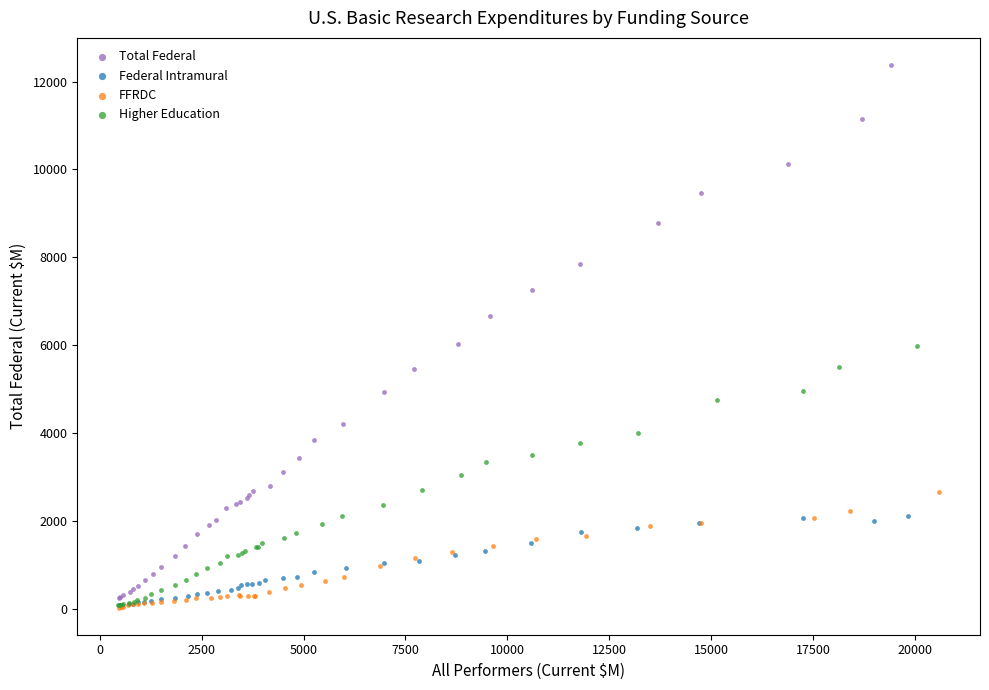

Which series contains the highest Y value?

Total Federal